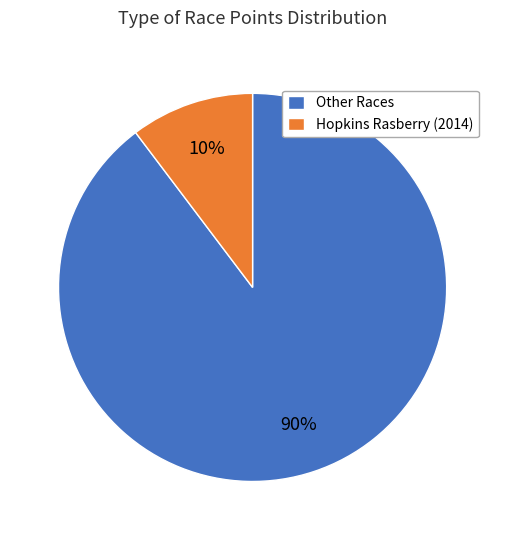

To the nearest percent, what portion does Other Races represent?

90%